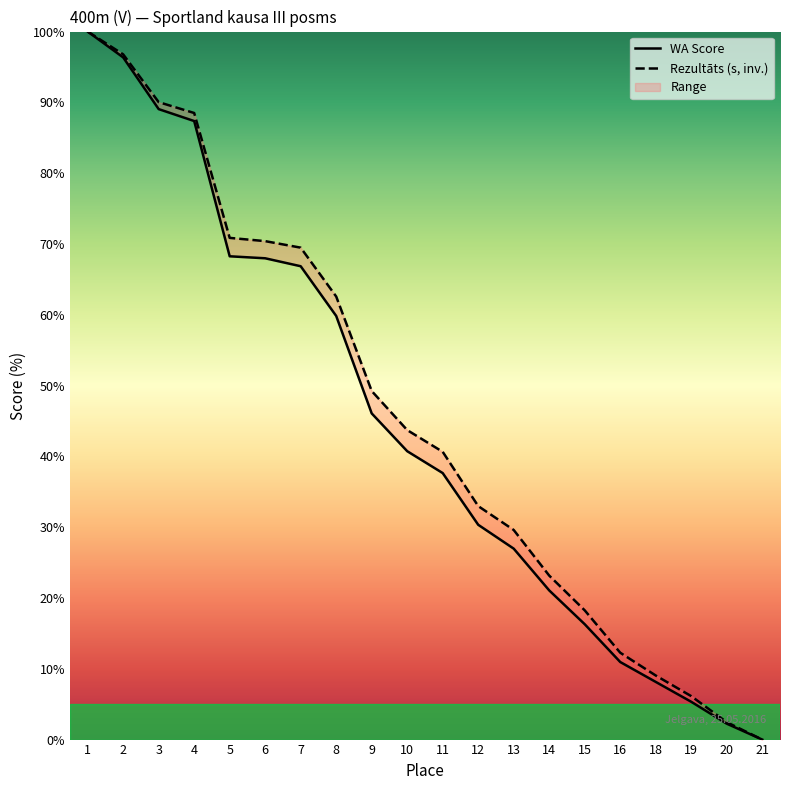

Which label corresponds to the largest value in the chart?

1